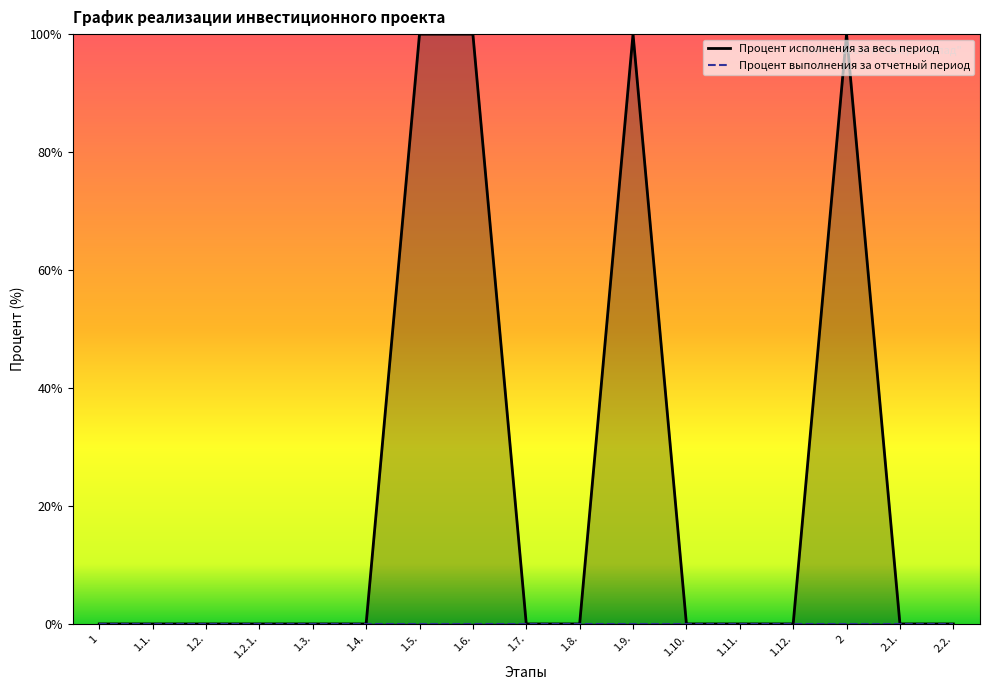

List the series in order of their peak value, highest first.

Процент исполнения за весь период, Процент выполнения за отчетный период